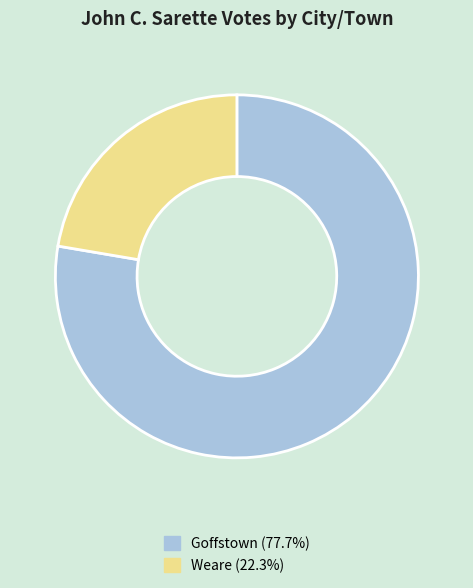

Which slice is the smallest?

Weare